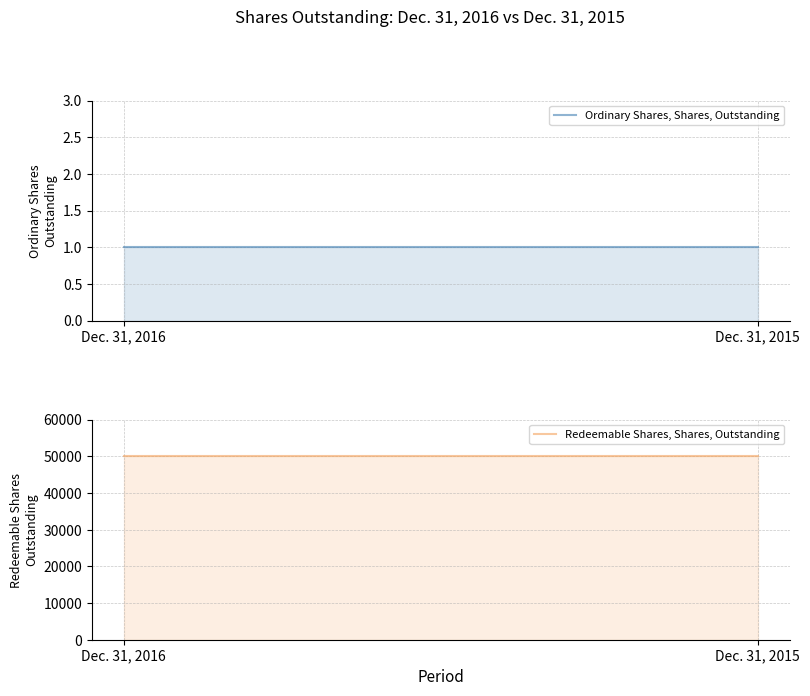

Rank the categories by Ordinary Shares, Shares, Outstanding value from lowest to highest.

Dec. 31, 2016, Dec. 31, 2015